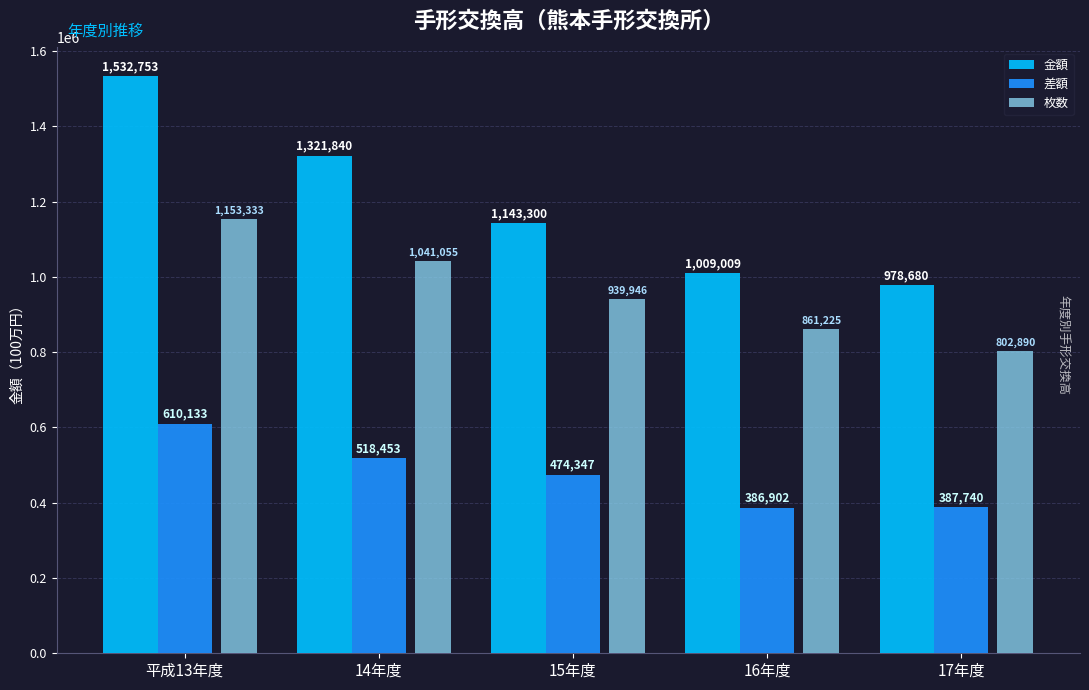

What is the difference between the highest and lowest values at 16年度?

622107